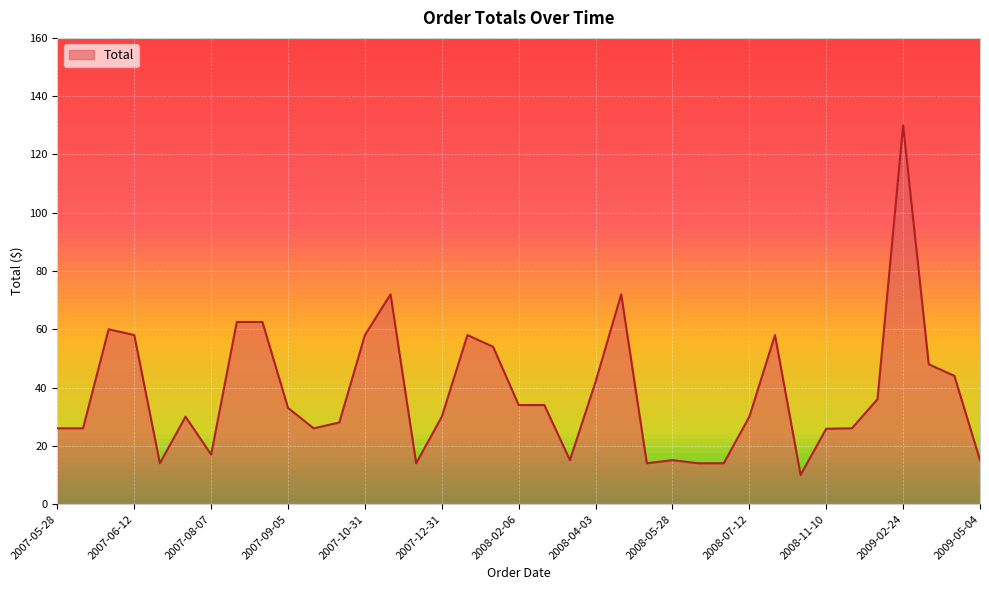

What is the greatest value displayed?

130.0